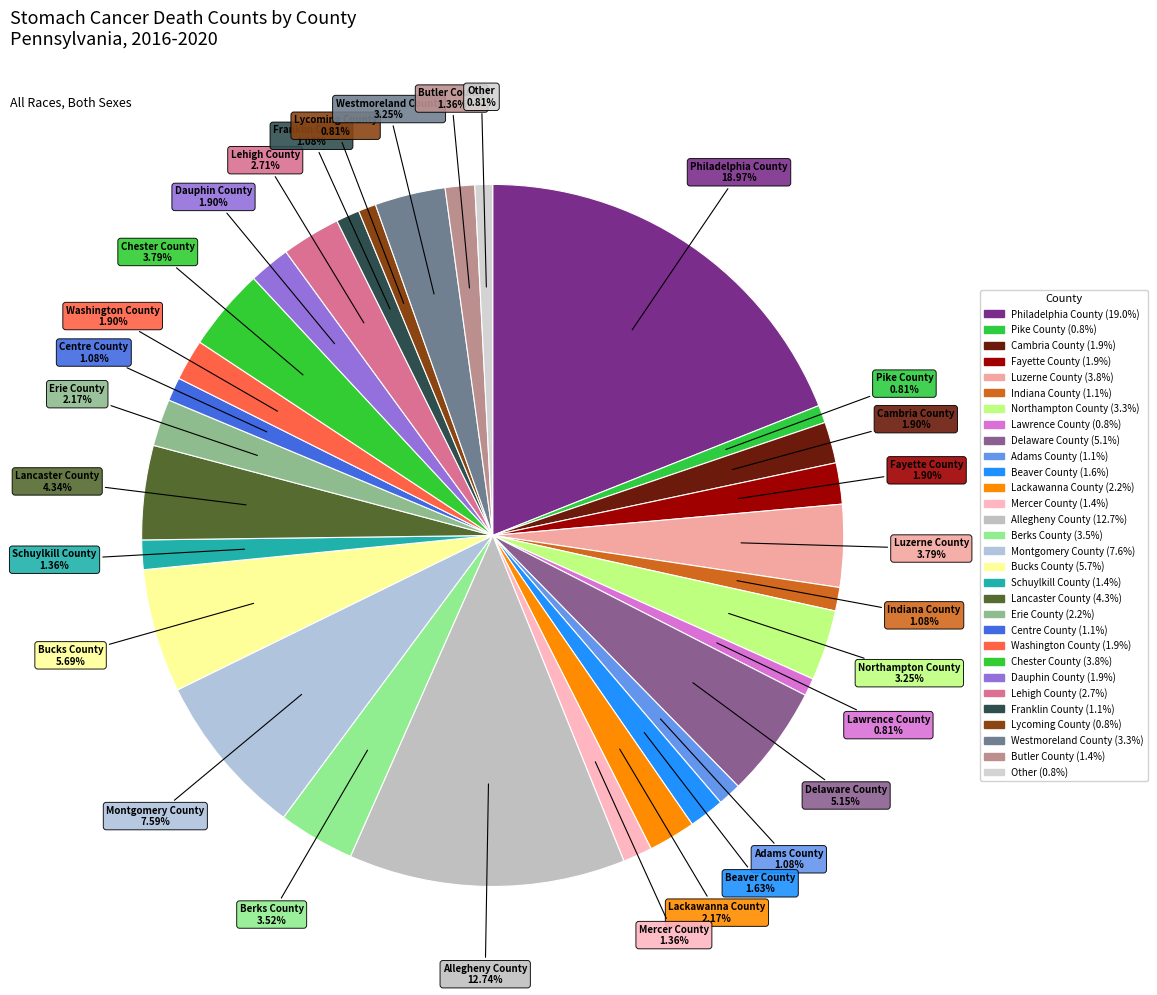

How many slices are in this pie chart?

30